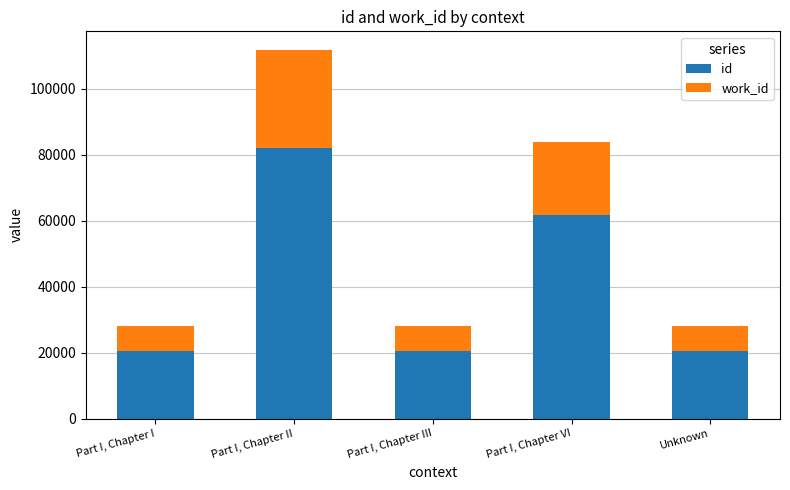

Which series has the widest spread of values?

id